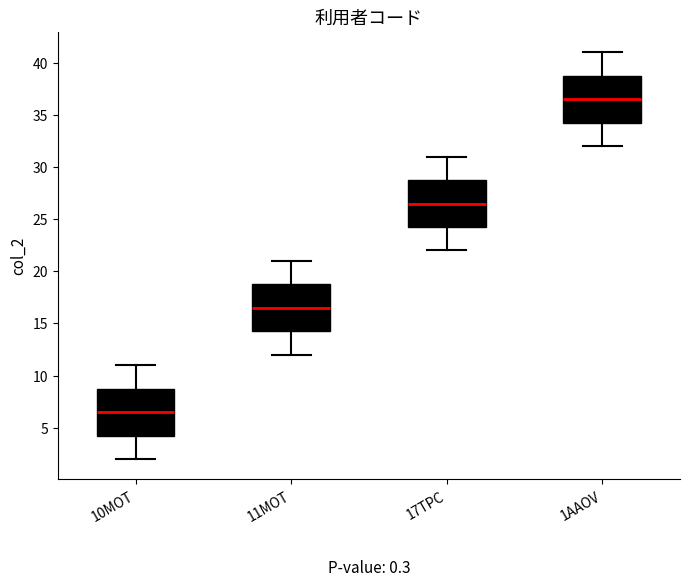

Where is the lower edge of the box for 1AAOV on the y-axis? The values are not printed on the chart, so give them approximately, as read against the axis.

34.5